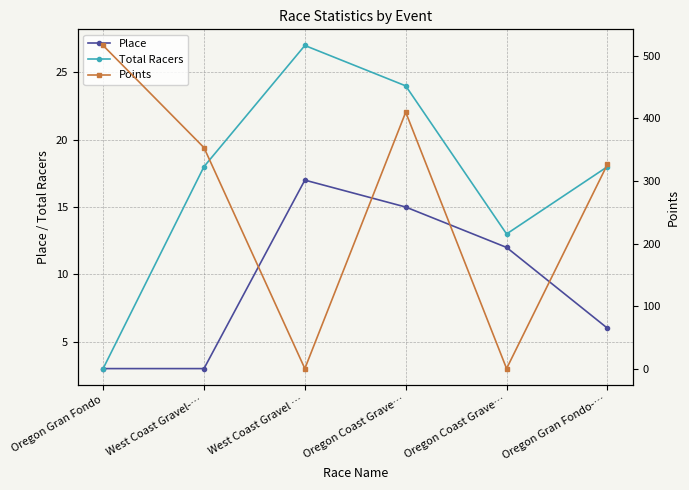

Is this an area chart (filled region under the line)?

No